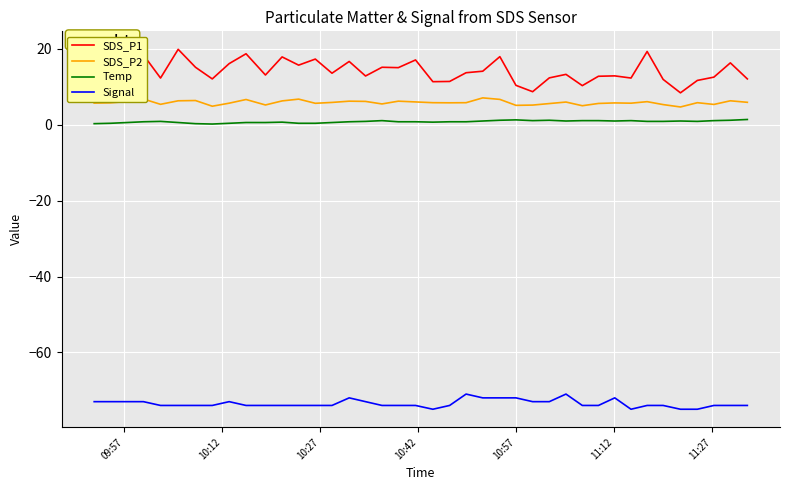

What is the maximum value for SDS_P1?

19.9